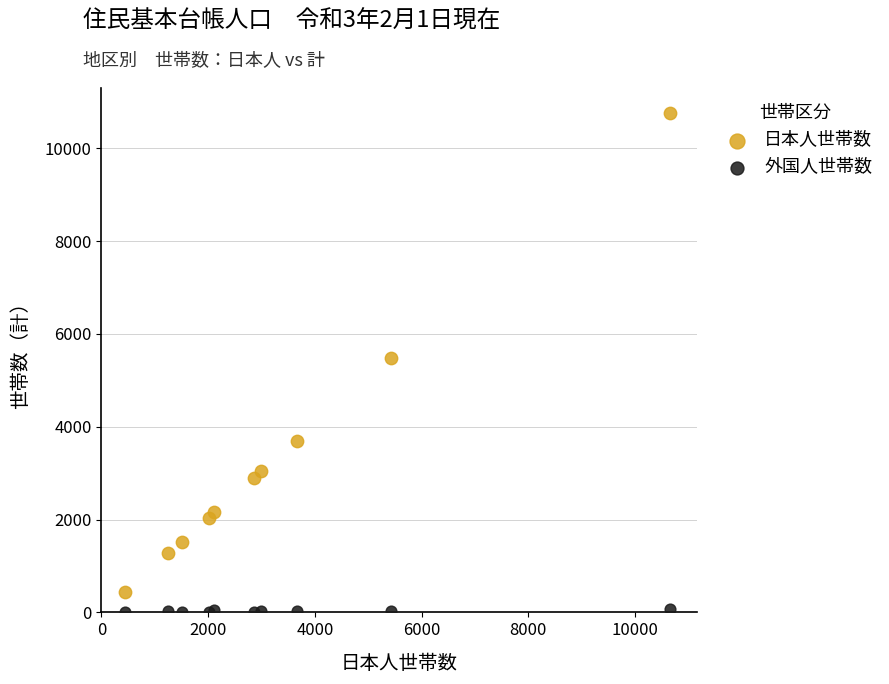

Which series reaches the maximum Y coordinate?

日本人世帯数